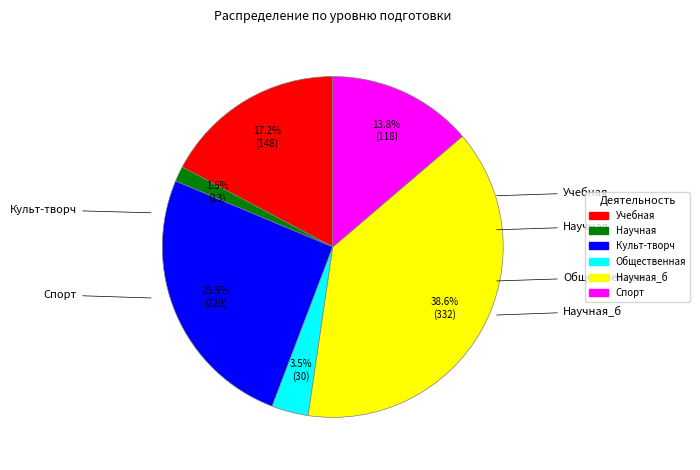

Does any single category account for the majority?

No